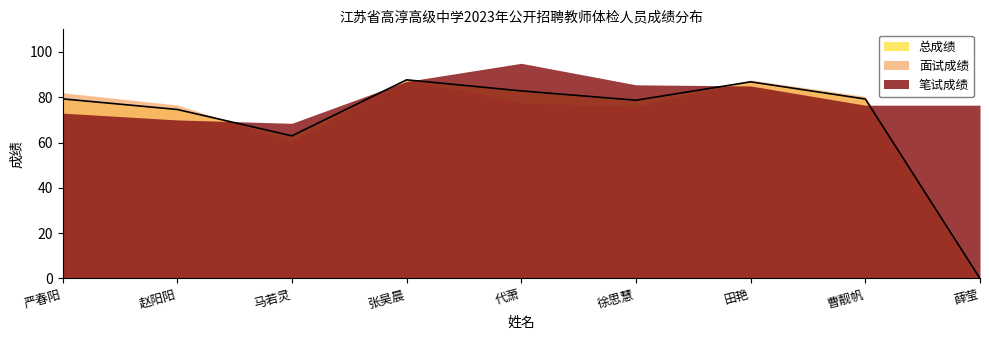

At how many categories does at least one series exceed 76?

8